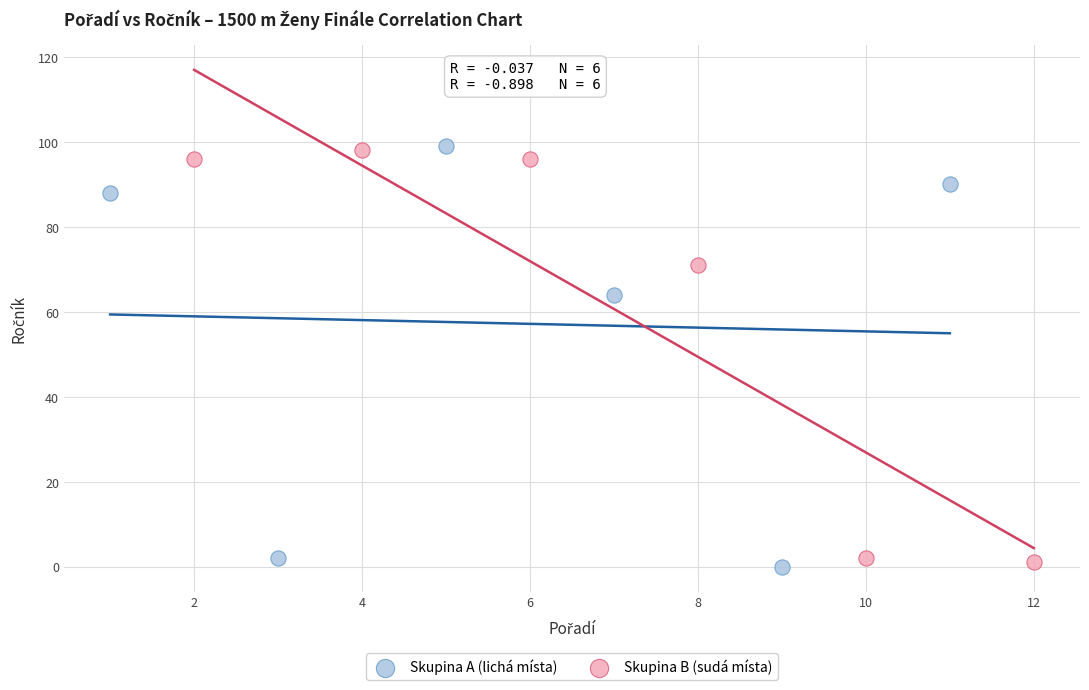

What are all the series names shown in the legend?

Skupina A (lichá místa), Skupina B (sudá místa)